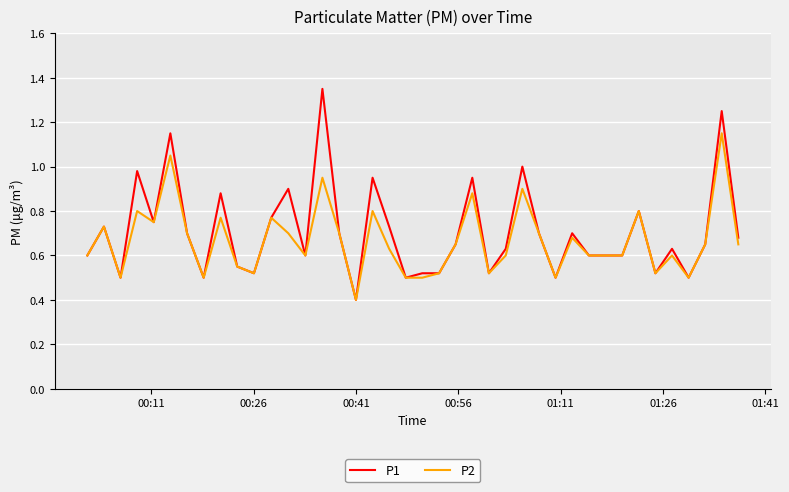

Which series has the largest range (max minus min)?

P1